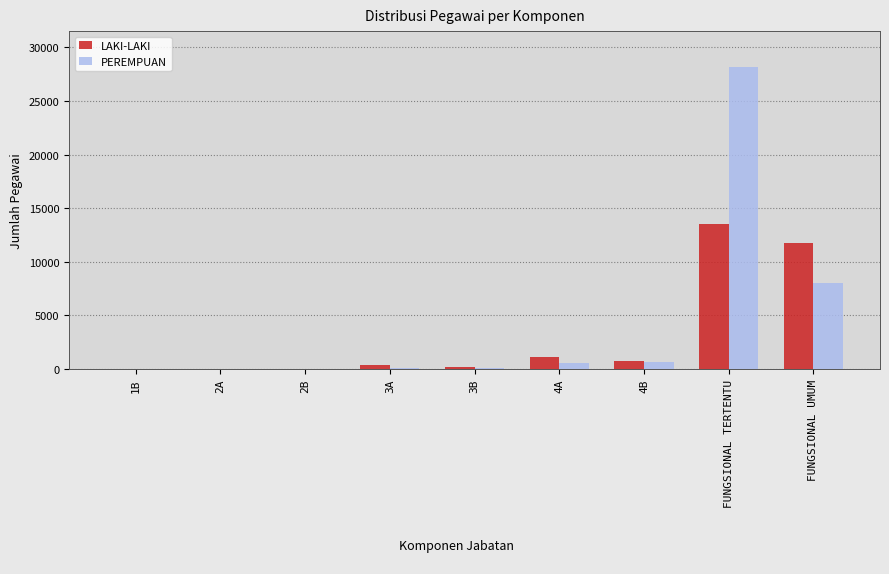

How many groups of bars are there?

9